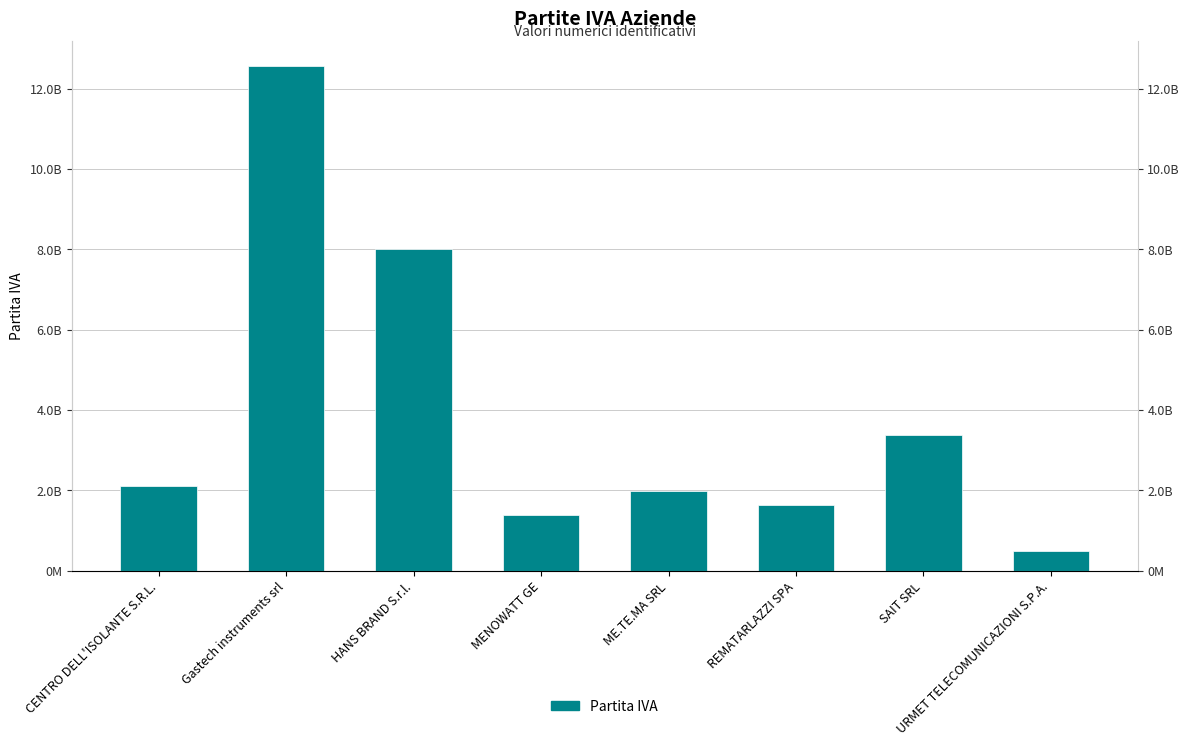

Are the bars grouped side by side (vs. stacked)?

No